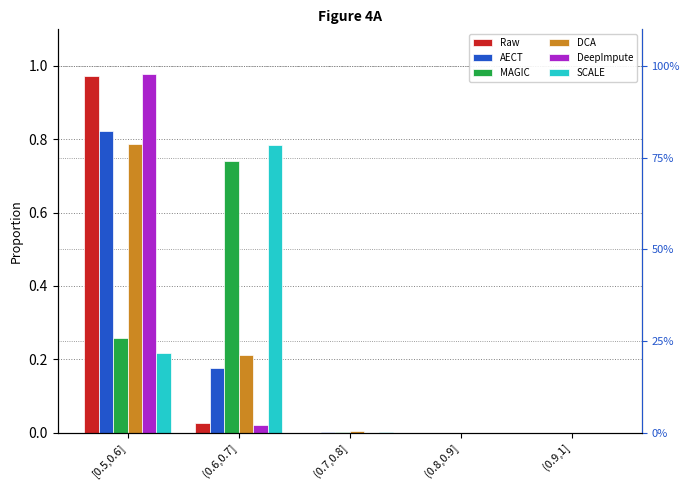

Is it true that SCALE equals 0.0 at (0.8,0.9]?

True